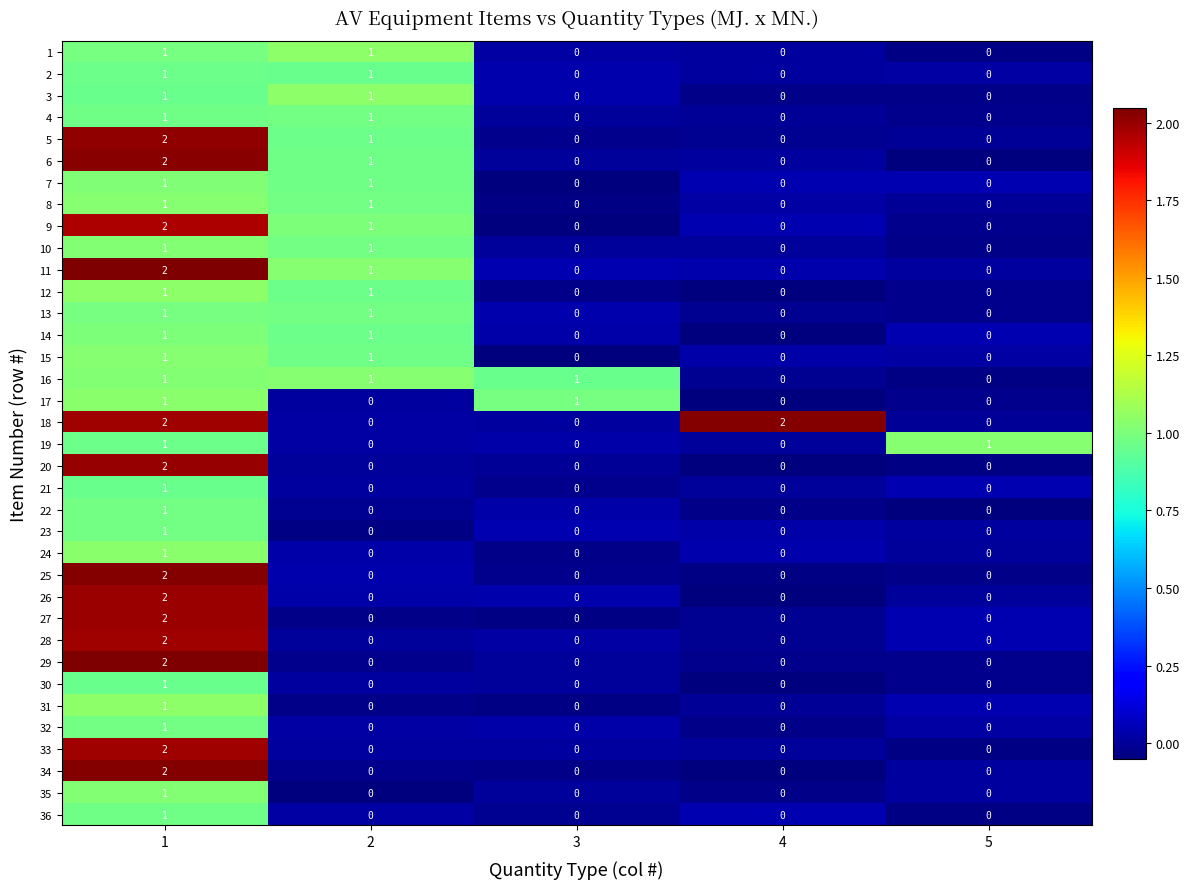

How many 20 values are between 0 and 1?

4